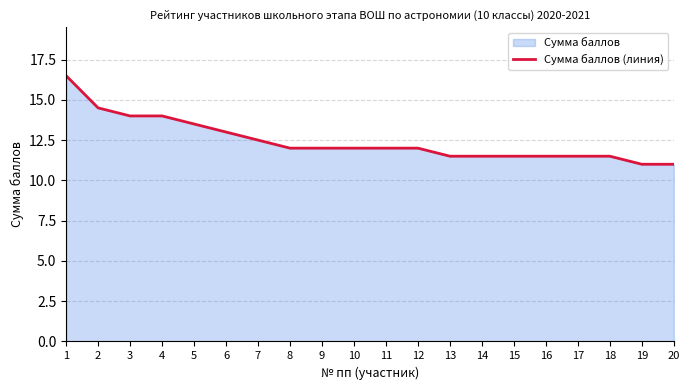

The value at 17 is 19.3. True or false?

False